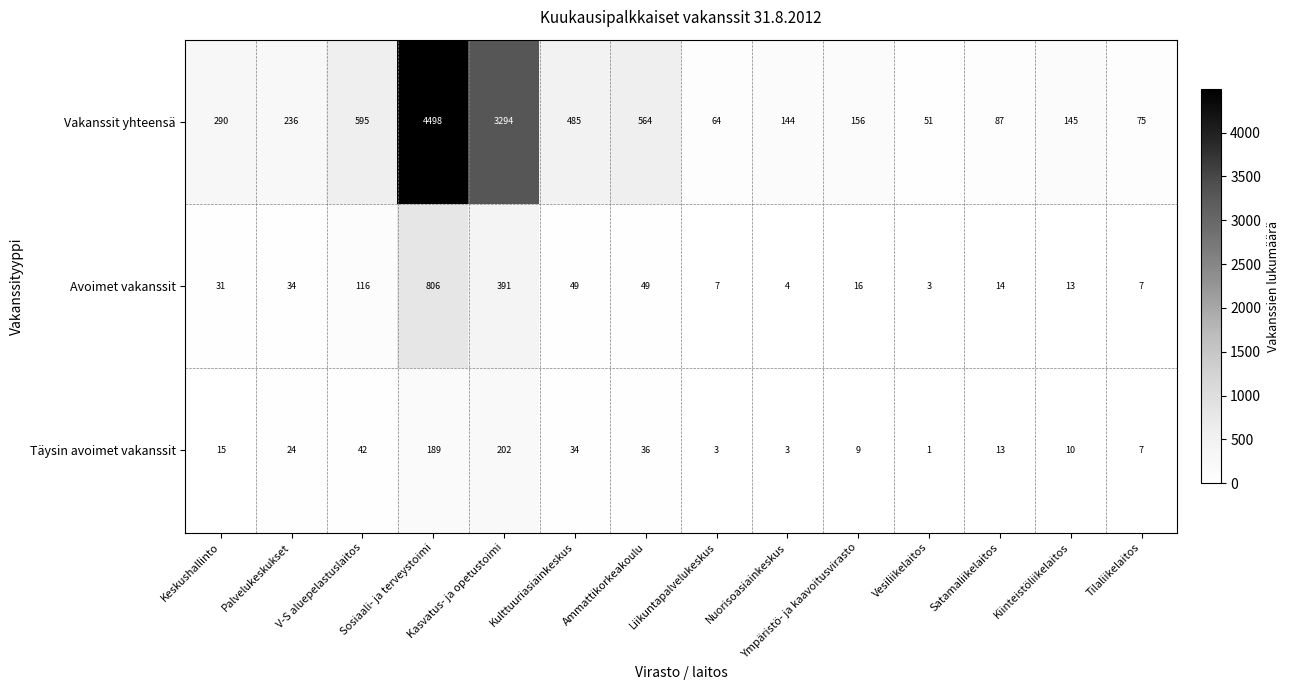

Which series has the widest spread of values?

Vakanssit yhteensä